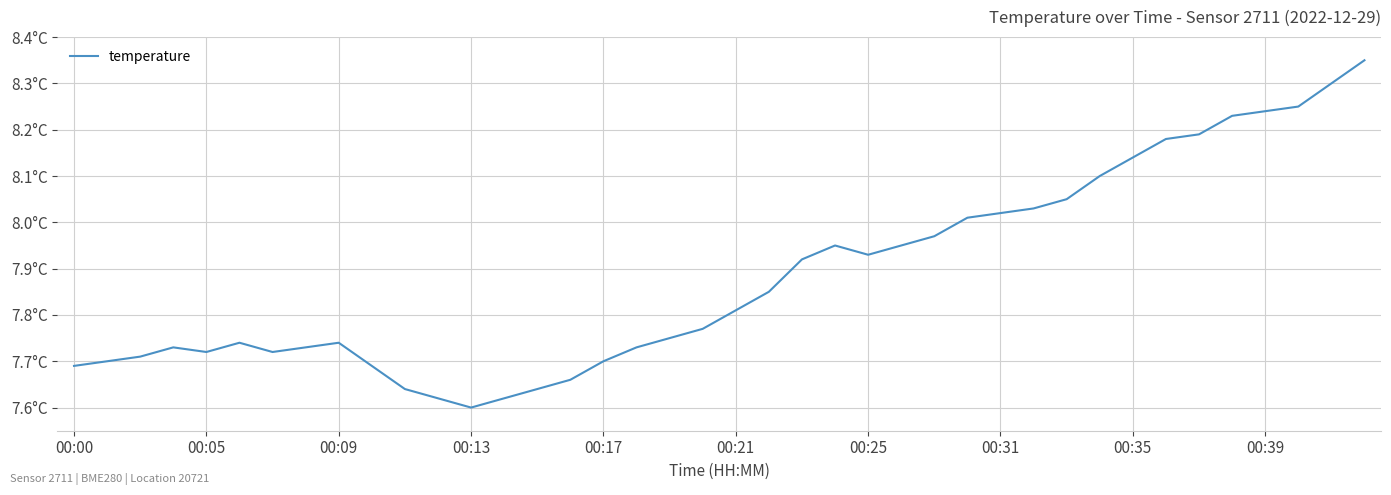

What is the minimum value shown in the chart?

7.6